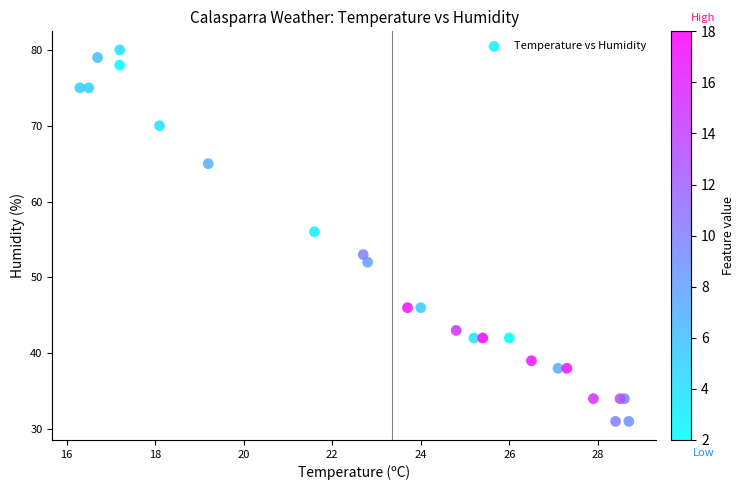

What Y value in the scatter plot is closest to 55?

56